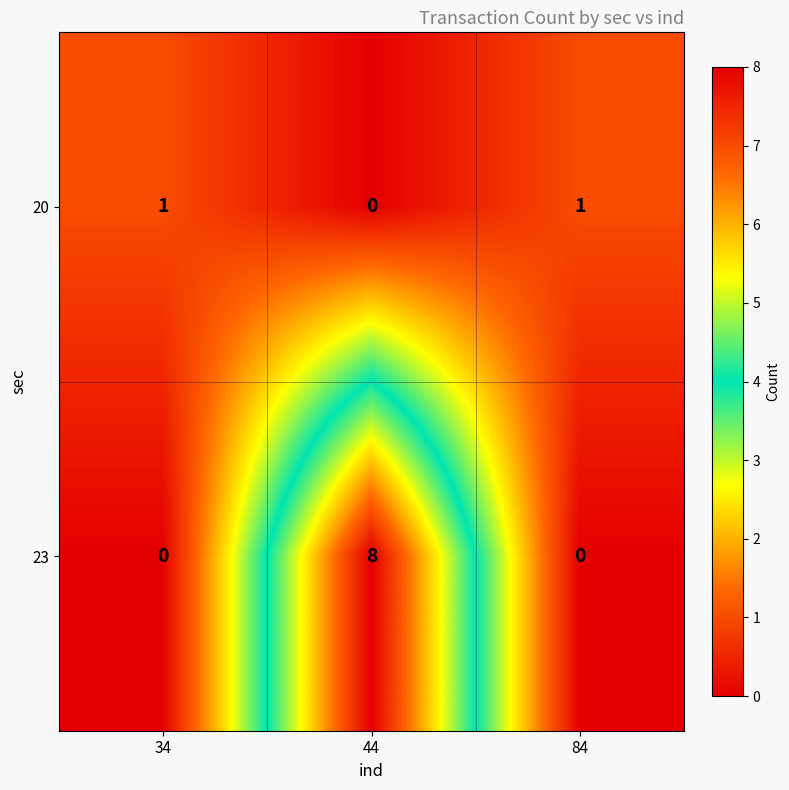

What is the difference between the maximum and minimum values in the 23 series?

8